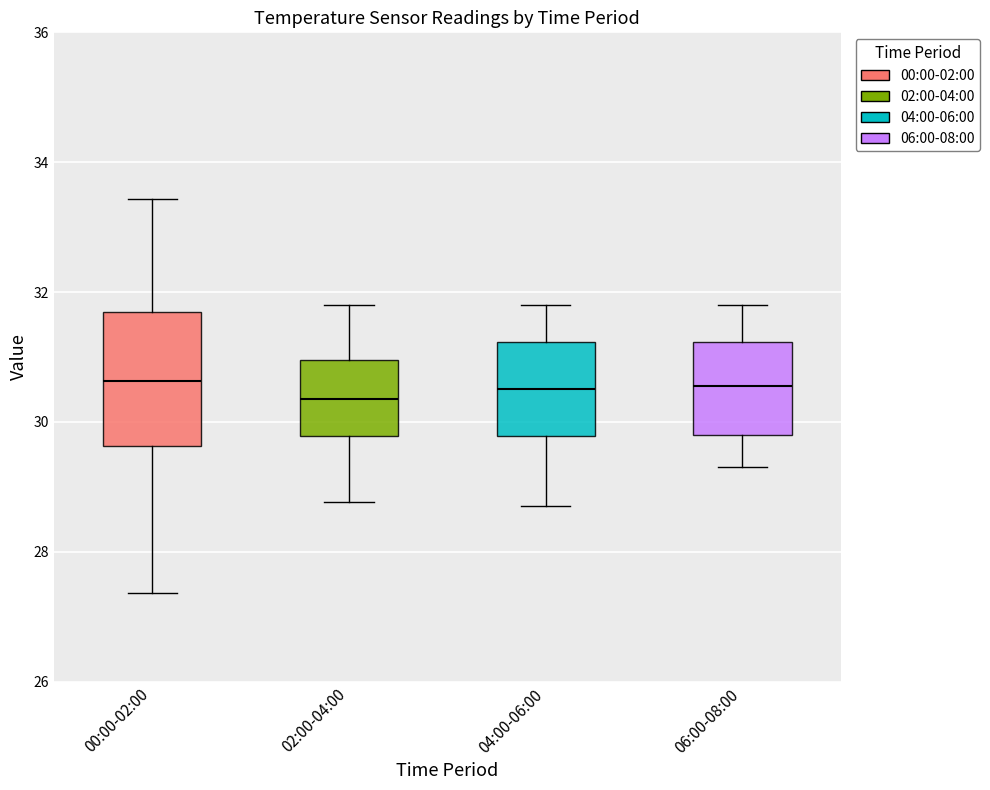

Reading left to right, transcribe this box plot: for each box, give where its median line is, the range the box spans, and where its two whiskers end, as read against the y-axis. The values are not printed on the chart, so give them approximately, as read against the axis.

00:00-02:00: median 30.6, box 29.6 to 31.6, whiskers 27.4 to 33.4
02:00-04:00: median 30.4, box 29.8 to 31.0, whiskers 28.8 to 31.8
04:00-06:00: median 30.6, box 29.8 to 31.2, whiskers 28.8 to 31.8
06:00-08:00: median 30.6, box 29.8 to 31.2, whiskers 29.4 to 31.8